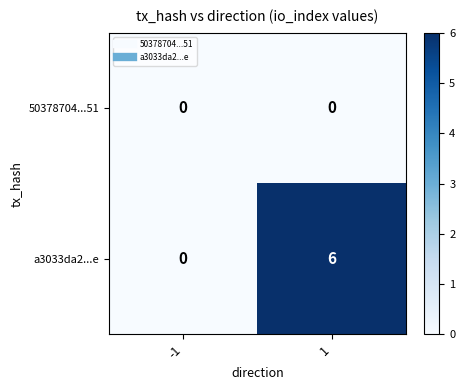

Which series has the largest total across all categories?

a3033da2...e